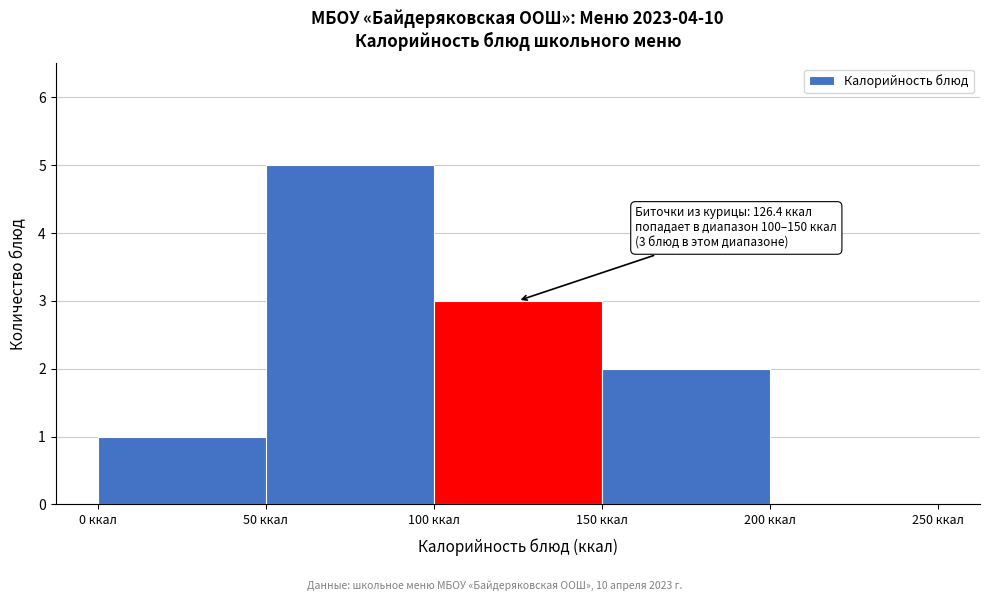

Over which range of the x-axis is the bar tallest?

50 to 100